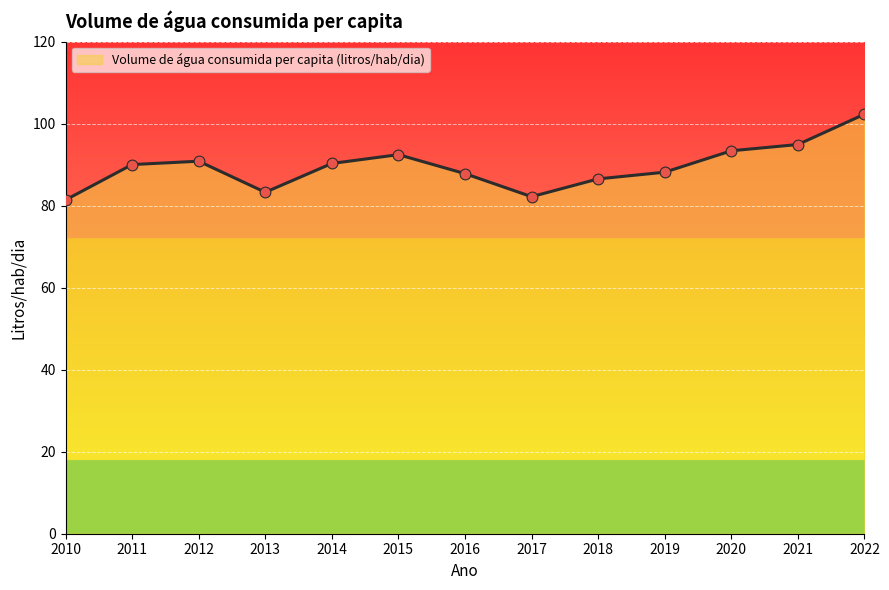

Approximately how many times larger is the value at 2010 compared to 2020?

0.9